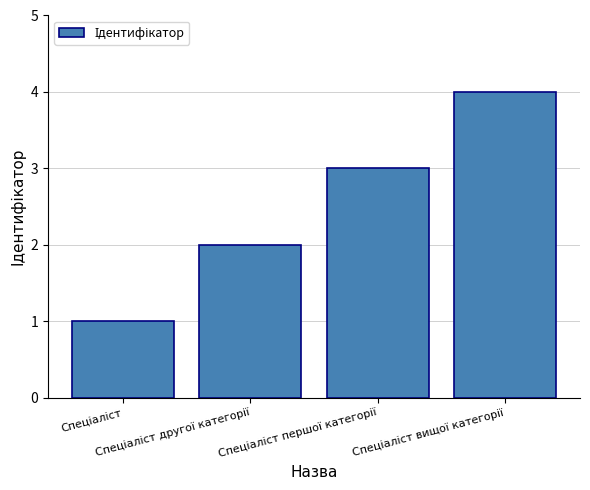

Does the chart contain stacked bars?

No